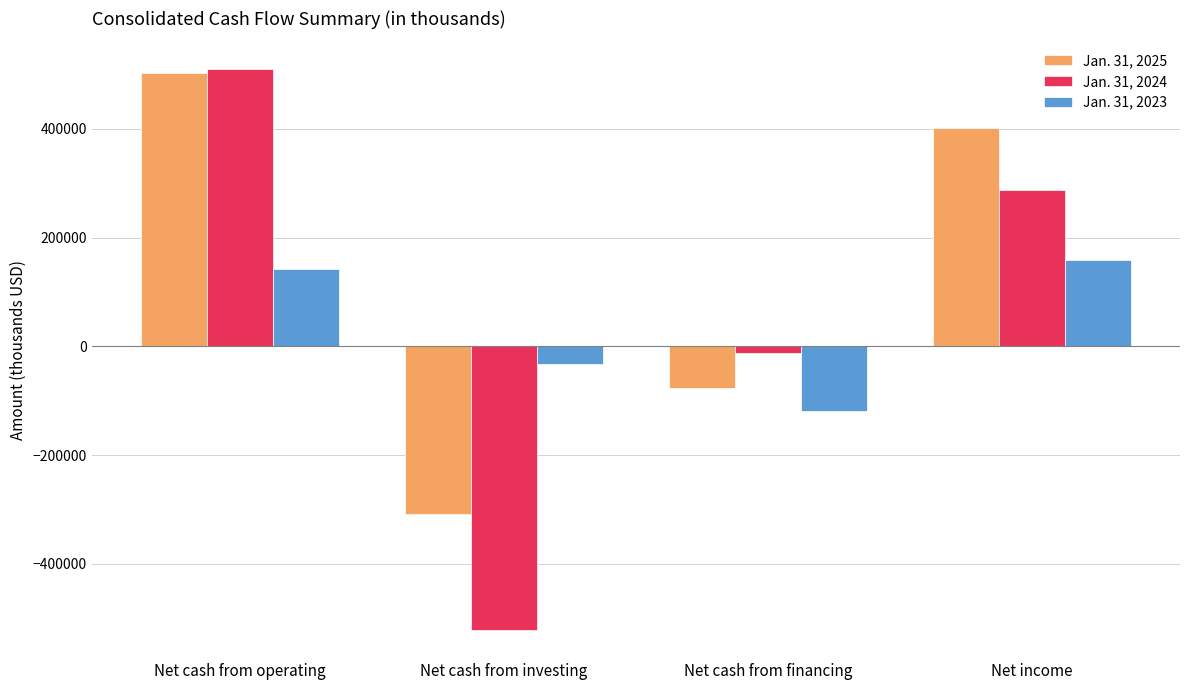

Is it true that Jan. 31, 2023 equals 42905 at Net cash from operating?

False